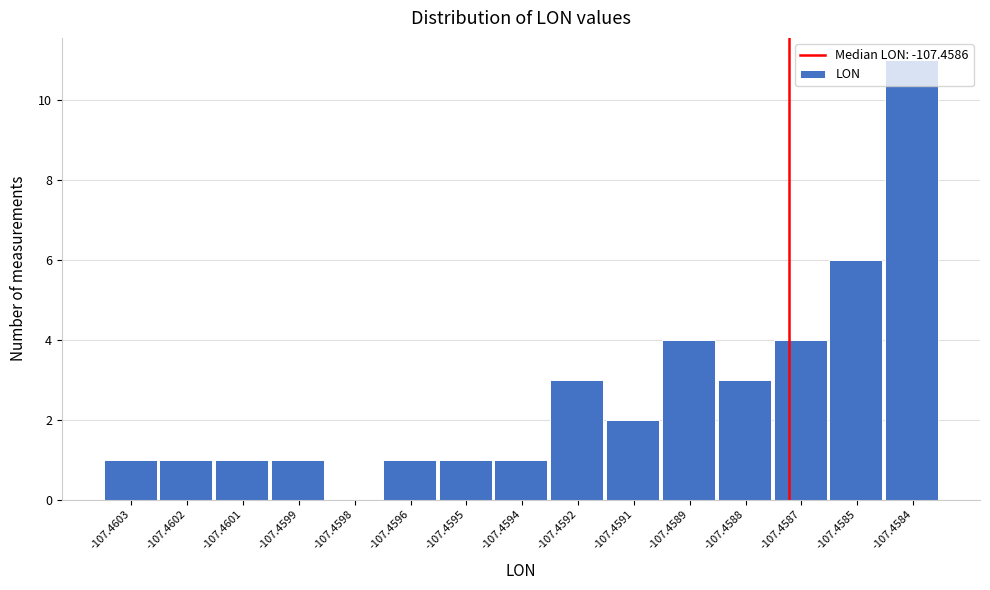

True or false: the data shows 2 at -107.4591.

True